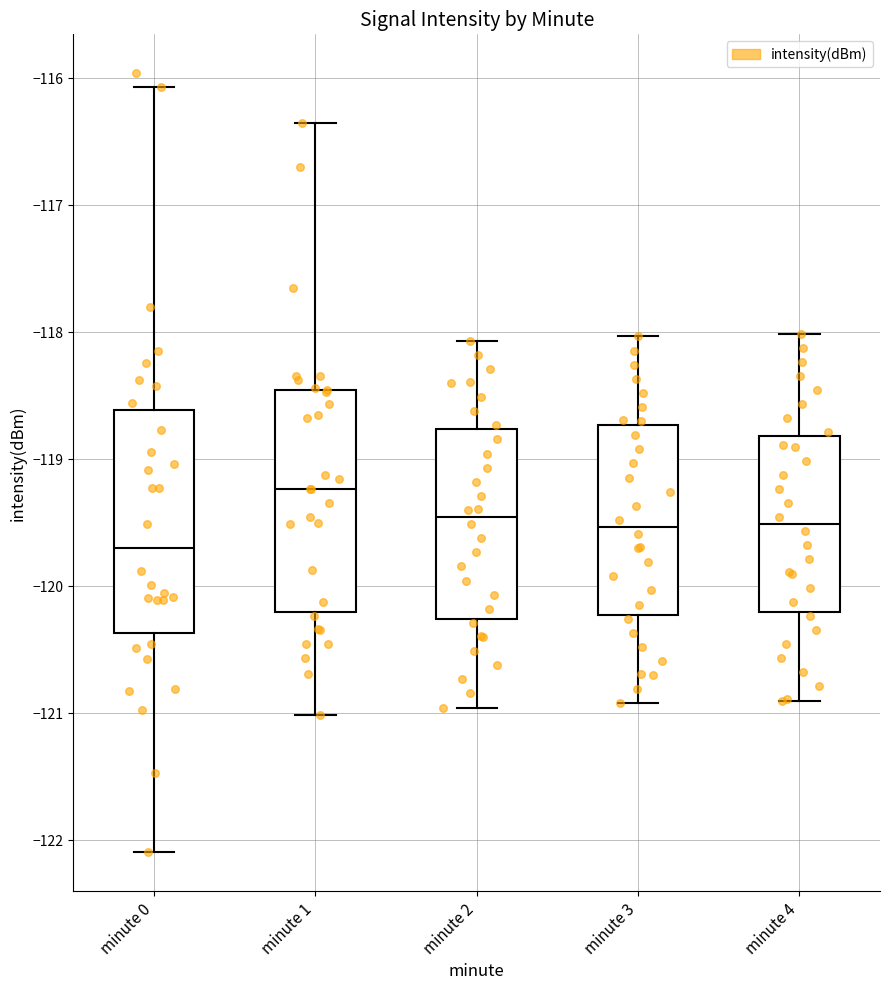

Which box's median line is the highest?

minute 1